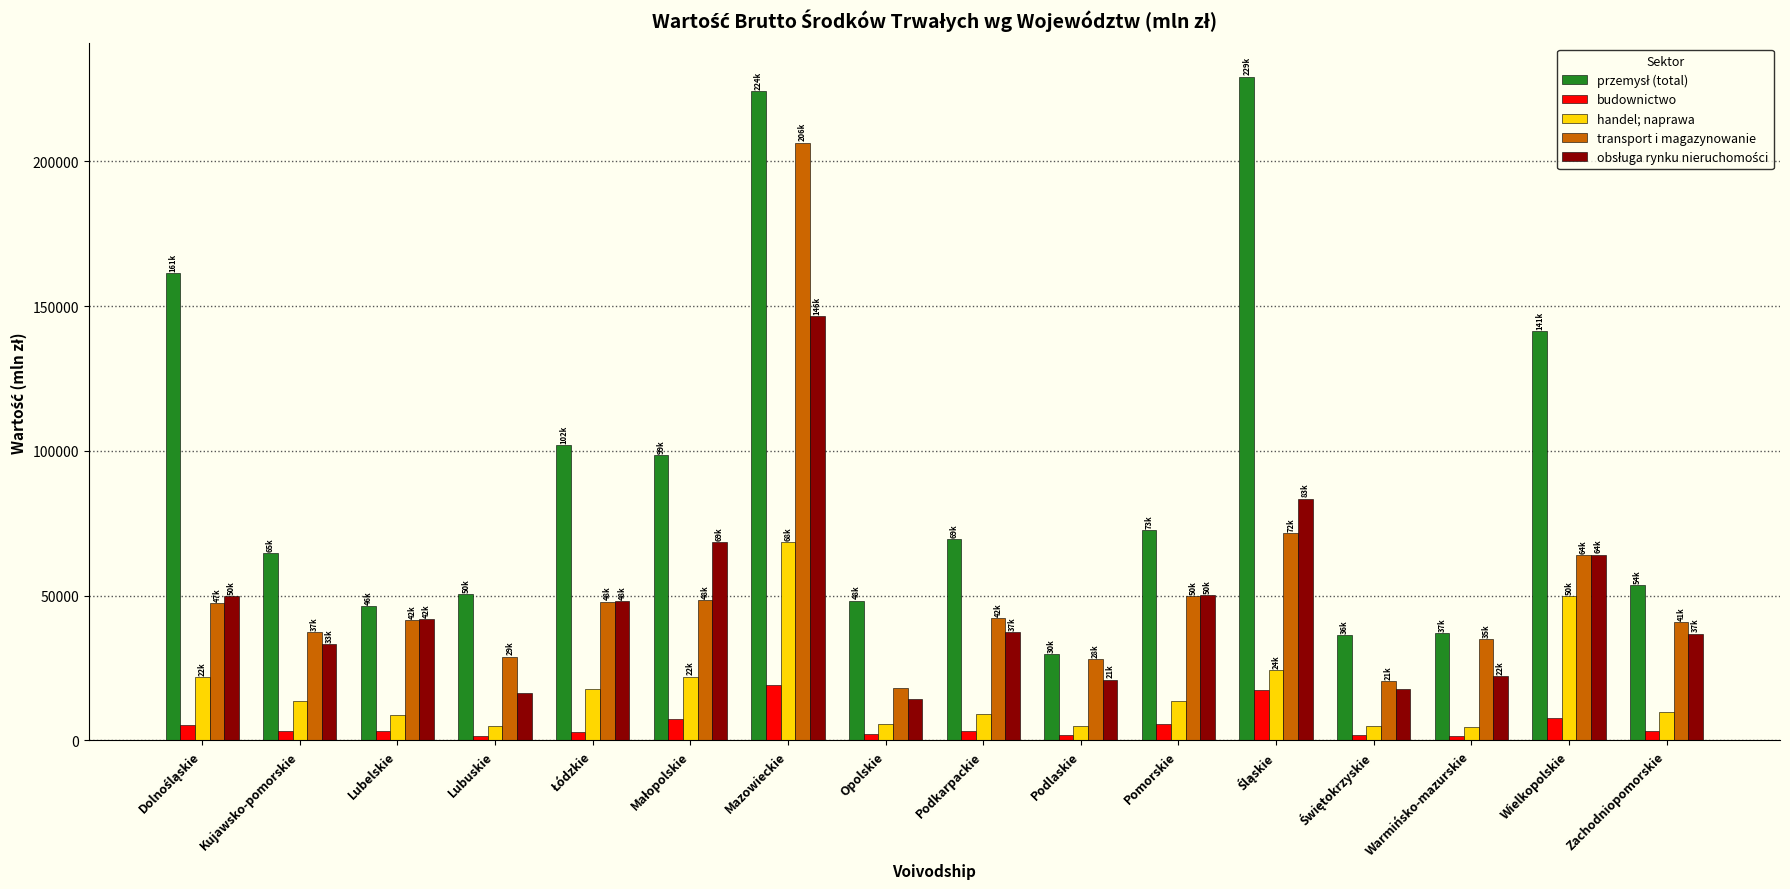

What is the label of the 13th bar from the right?

Lubuskie